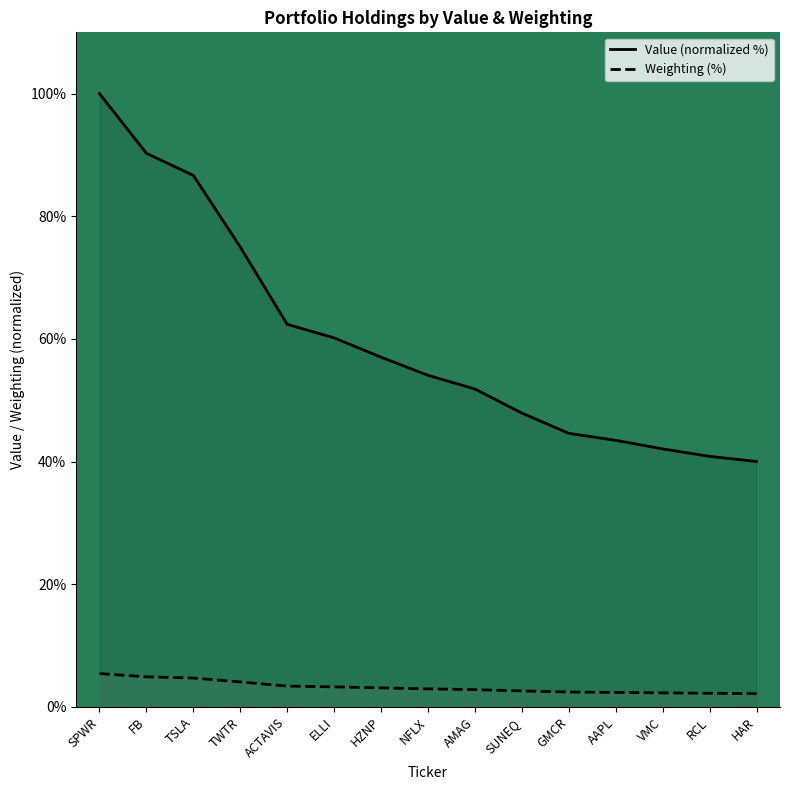

Does the chart have visible grid lines?

No